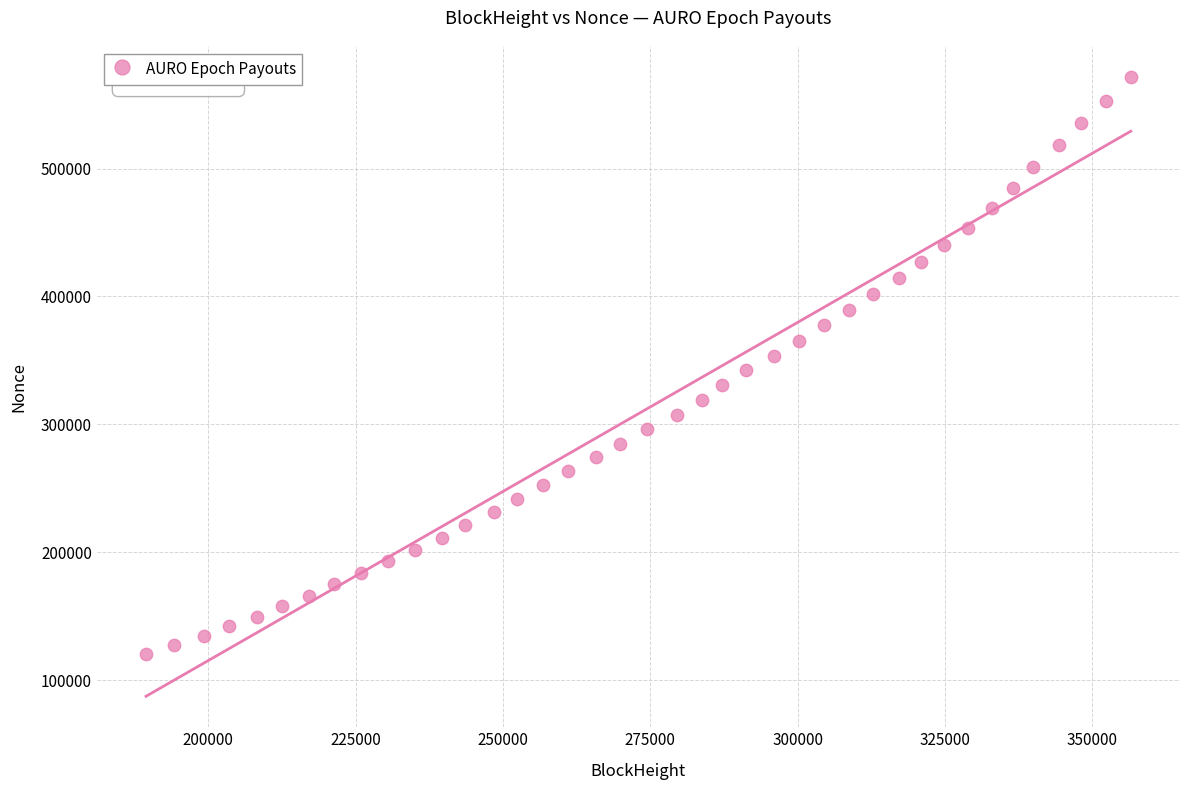

What is the range of Y values (max minus min)?

451109